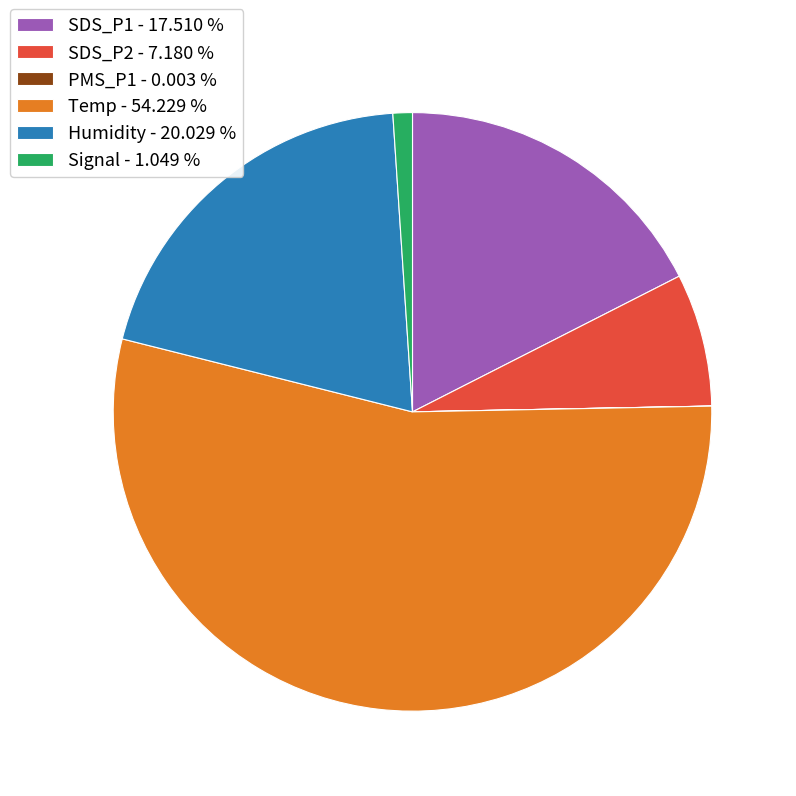

True or false: Temp accounts for 18% of the total.

False